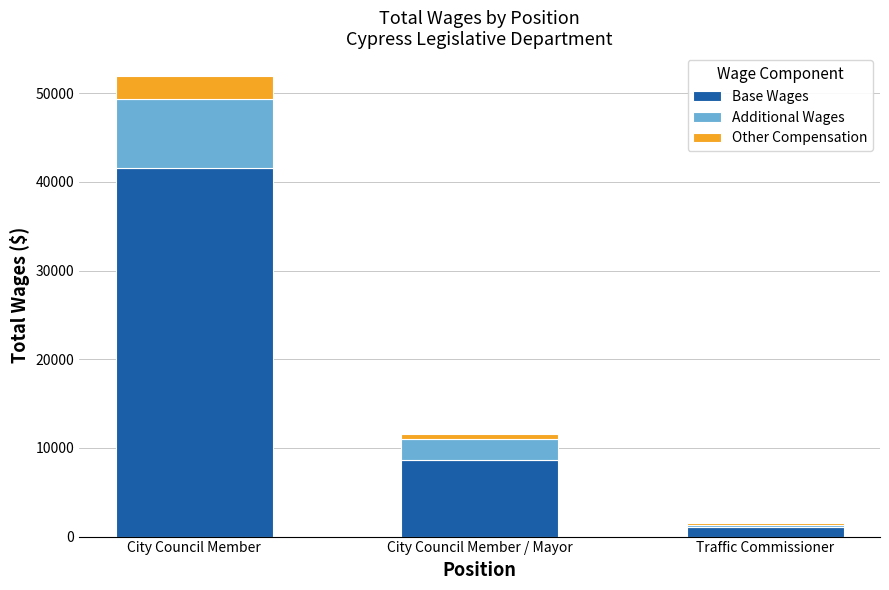

True or false: Base Wages has a value of 8681.2 at City Council Member / Mayor.

True